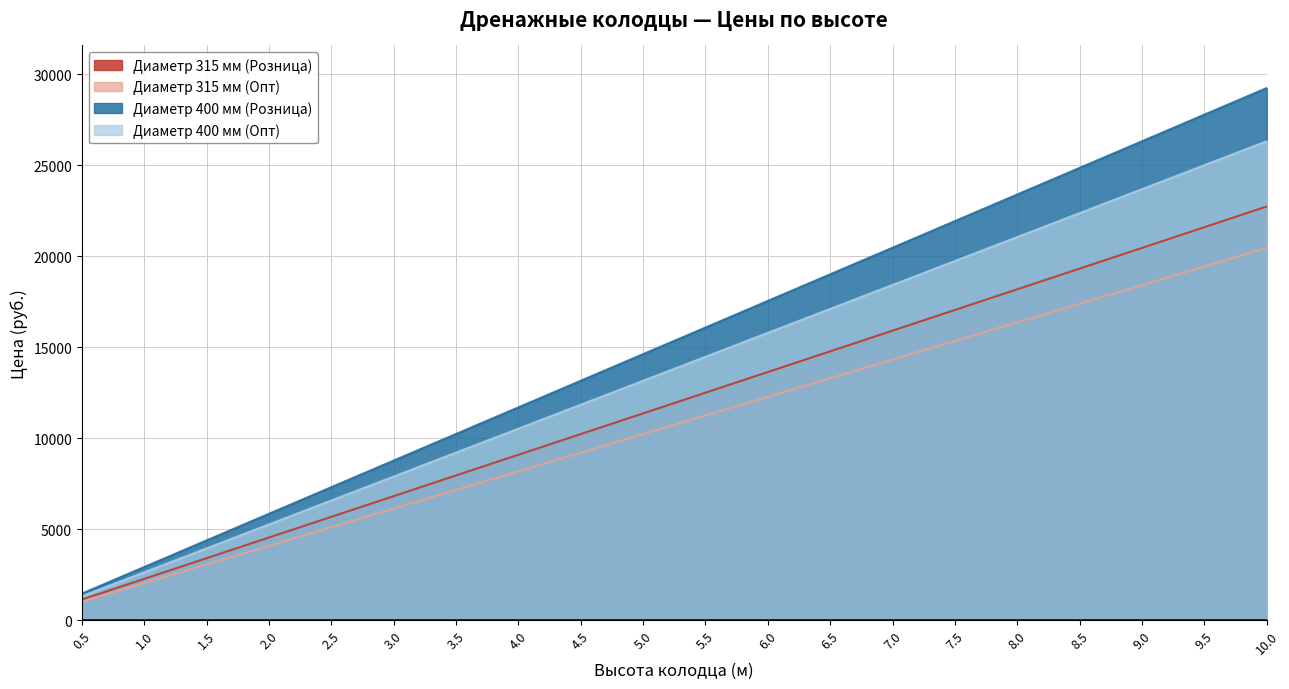

True or false: Диаметр 315 мм (Розница) and Диаметр 400 мм (Опт) intersect in this chart.

False